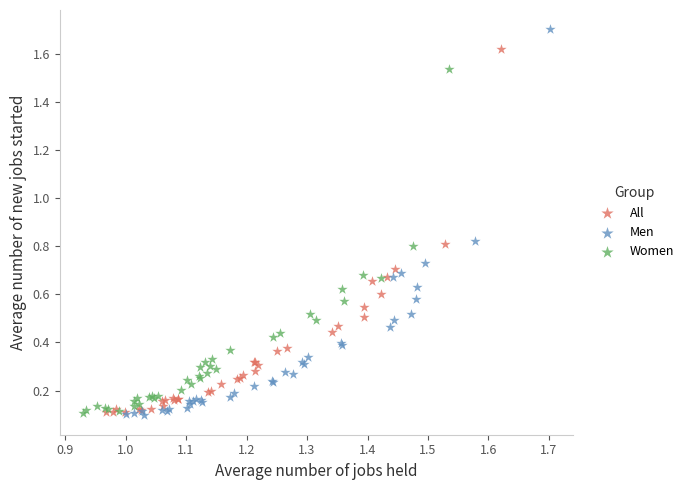

Which series has the widest spread of Y values?

Men